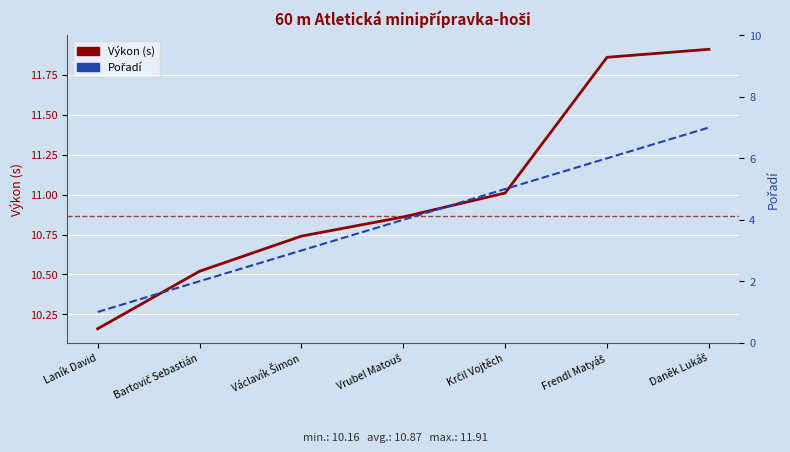

What is the label of the 4th point from the right?

Vrubel Matouš